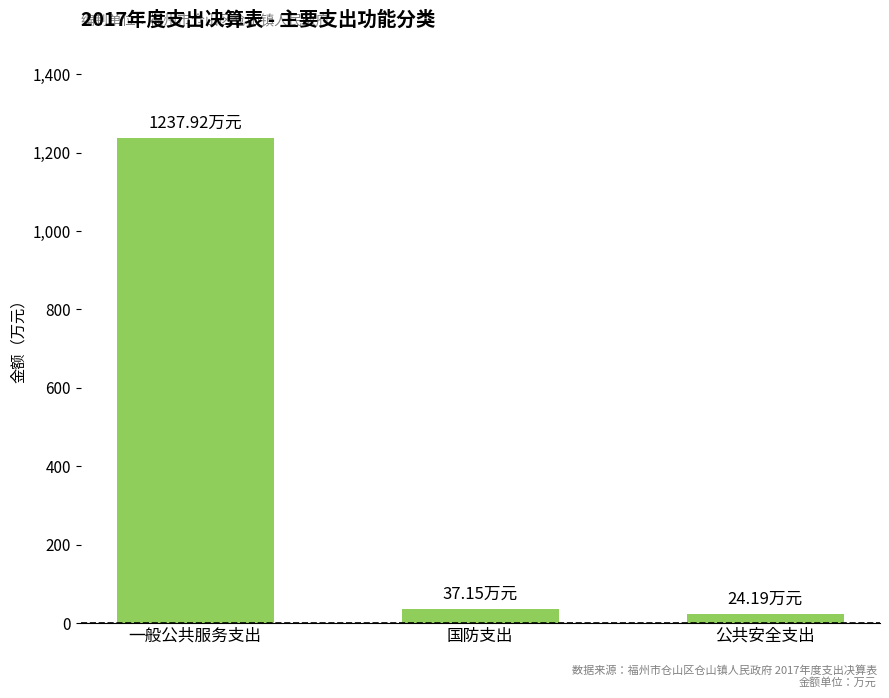

What is the difference between the second highest and minimum values?

13.0